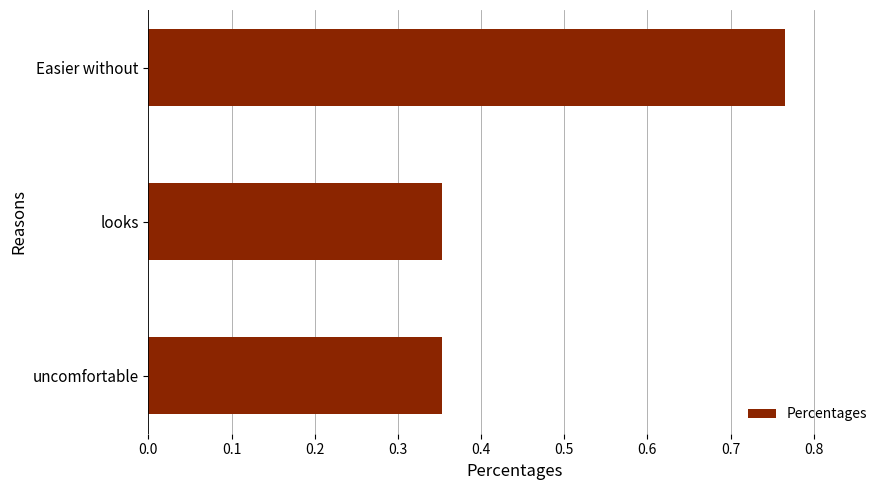

What is the change in value from uncomfortable to Easier without?

+0.4